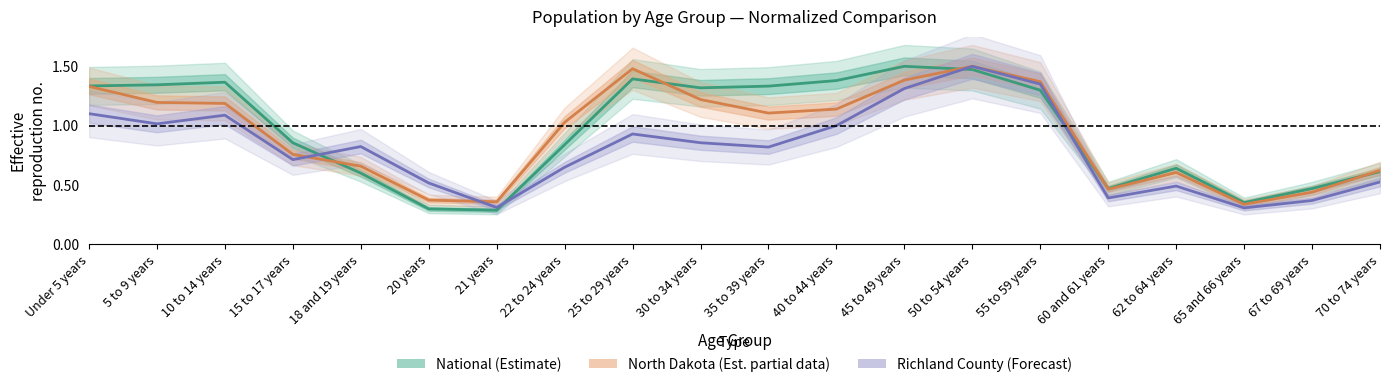

What is the smallest value displayed?

0.3